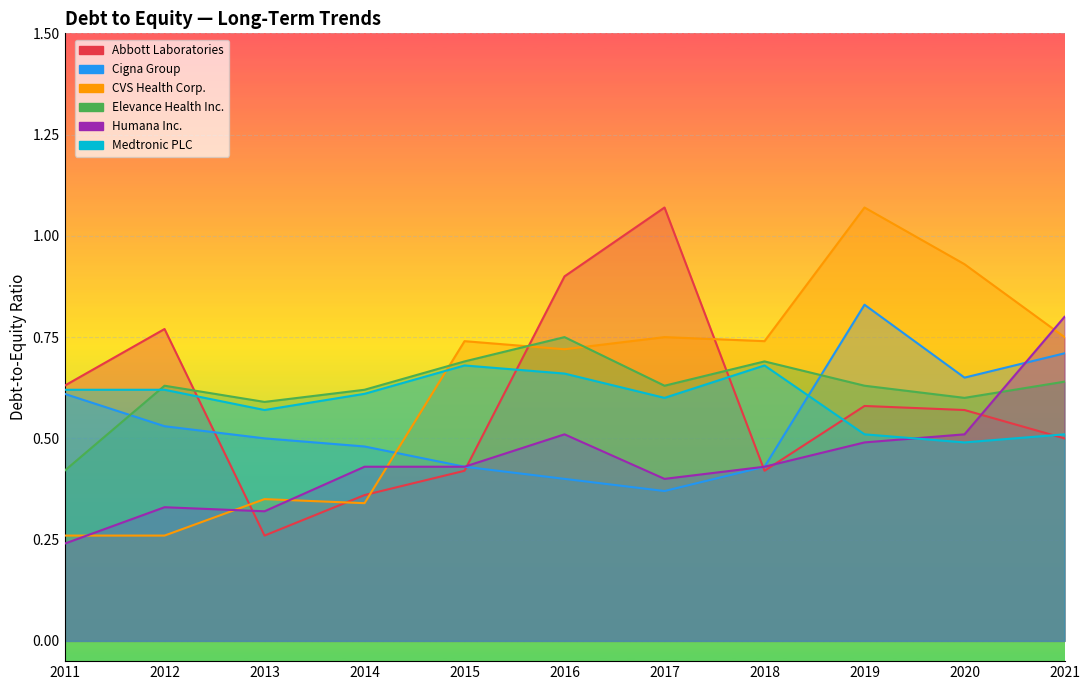

What is the difference between the maximum and minimum values in the Elevance Health Inc. series?

0.3